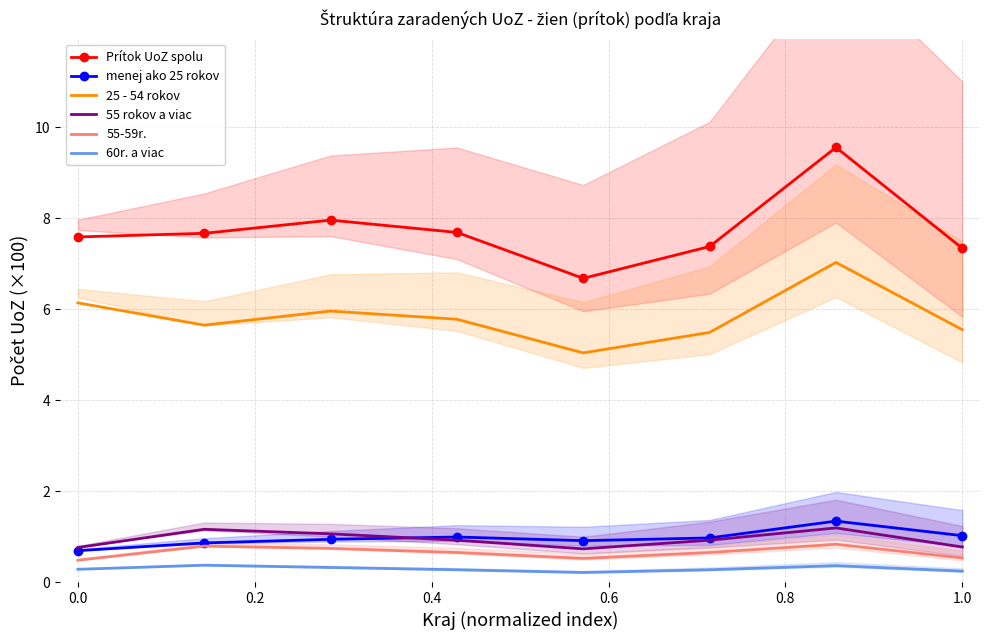

Is it true that 55-59r. equals 0.5 at 1.0?

True